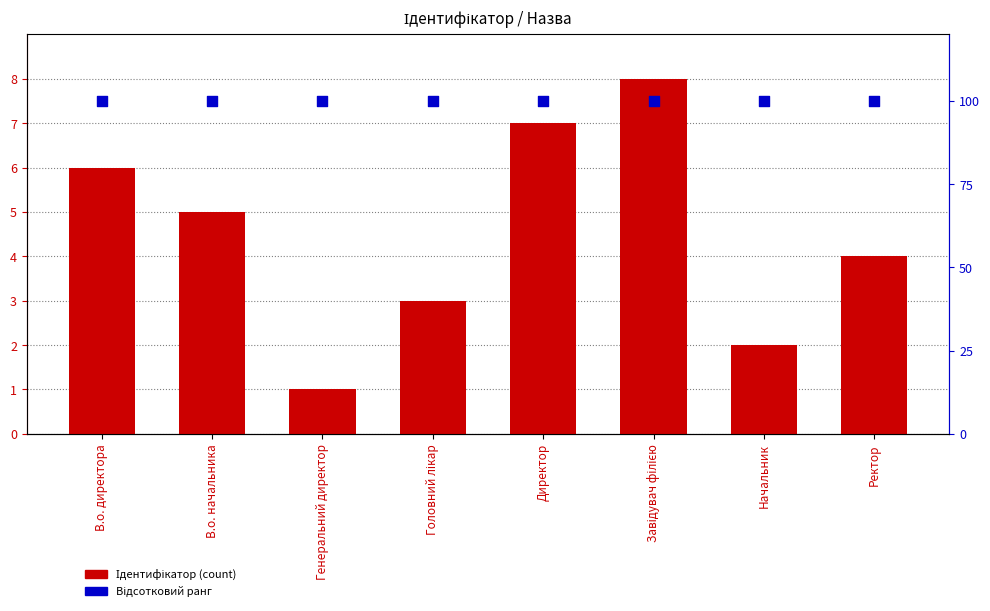

Which series reaches the minimum Y coordinate?

Ідентифікатор